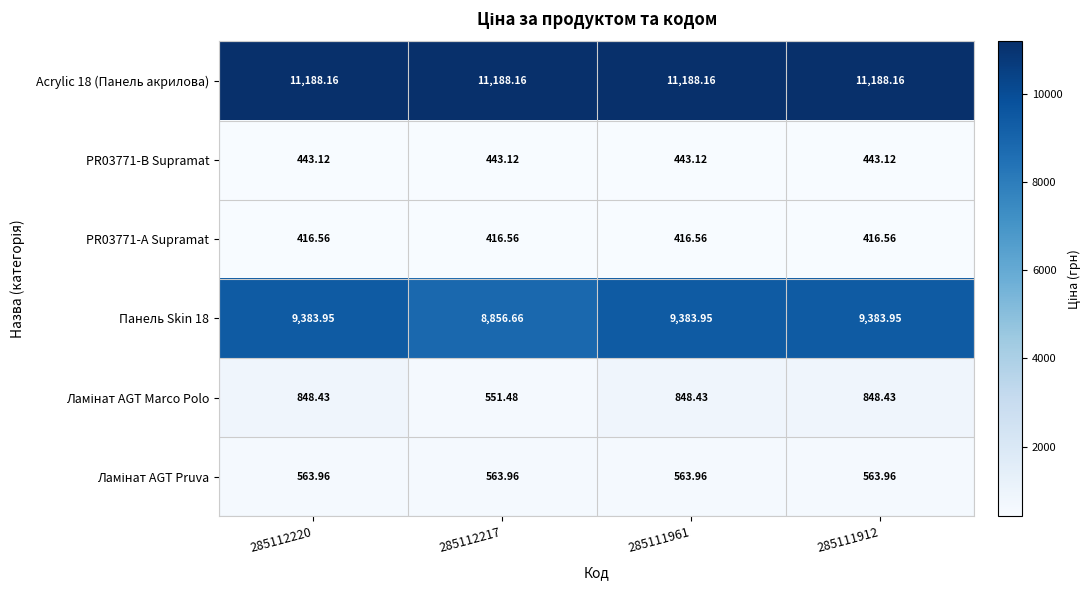

What is the maximum value shown in the chart?

11188.2